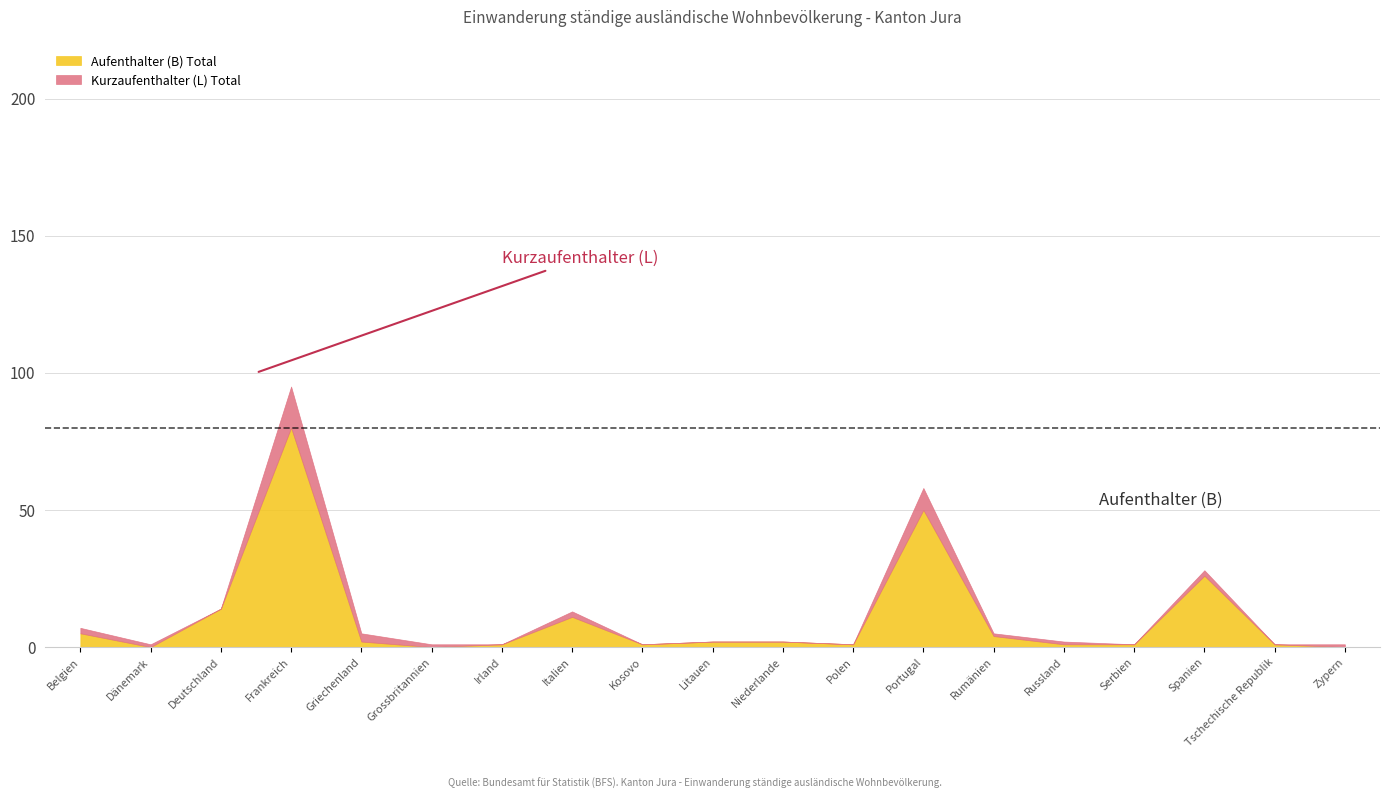

How many categories are shown in the chart?

19